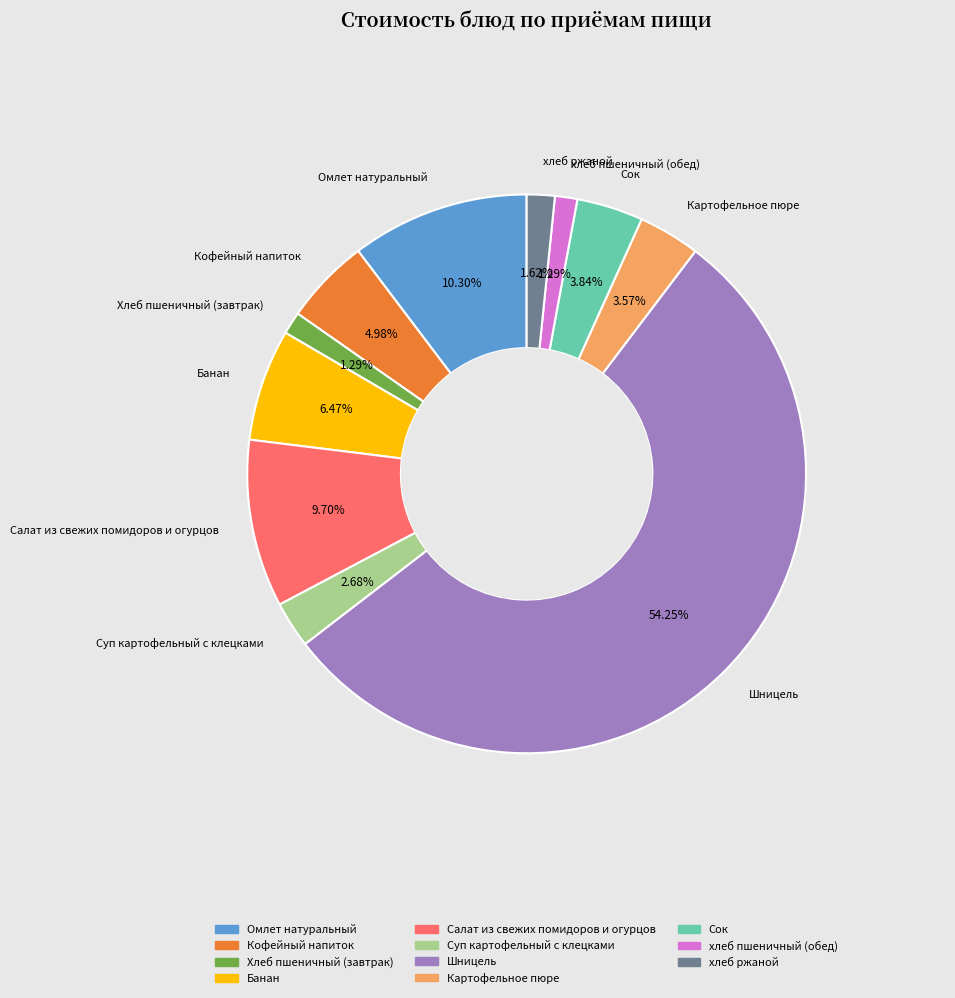

How many segments does this pie chart have?

11